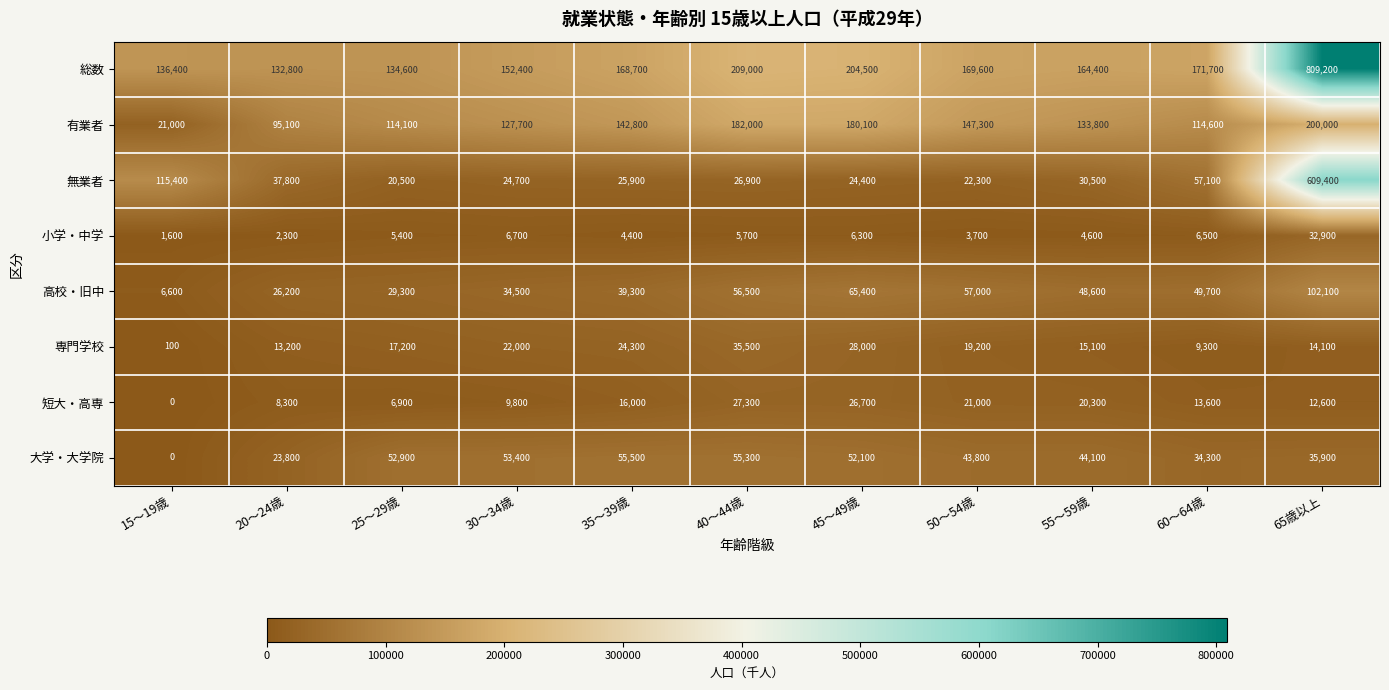

How many categories are shown in the chart?

11